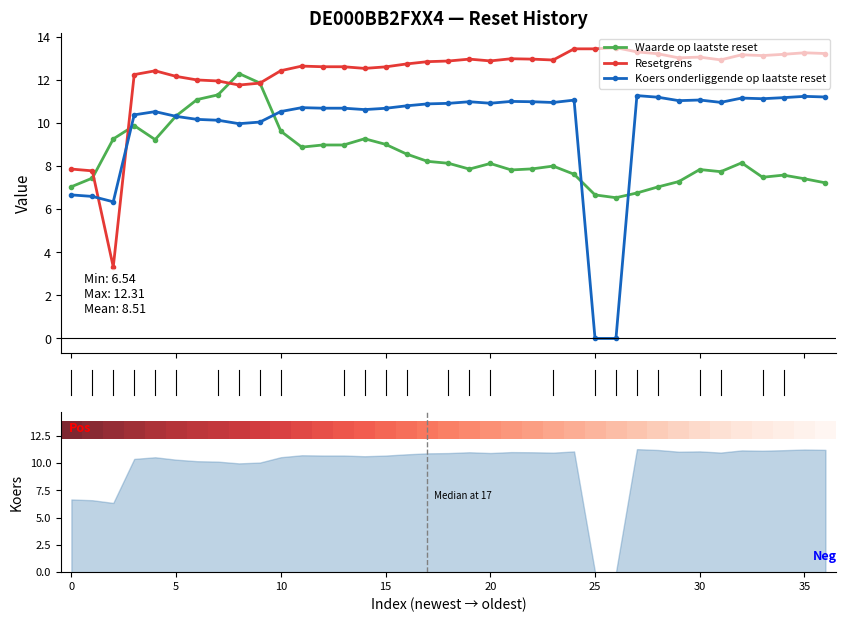

Read the Waarde op laatste reset value at 0.

7.0